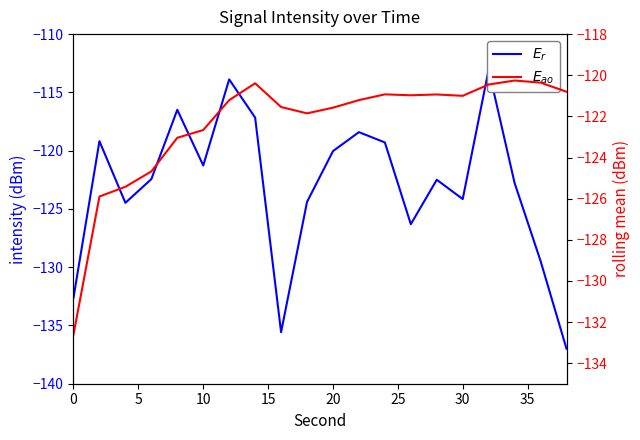

In $E_{ao}$, how many points are higher than both neighbors (excluding endpoints)?

4